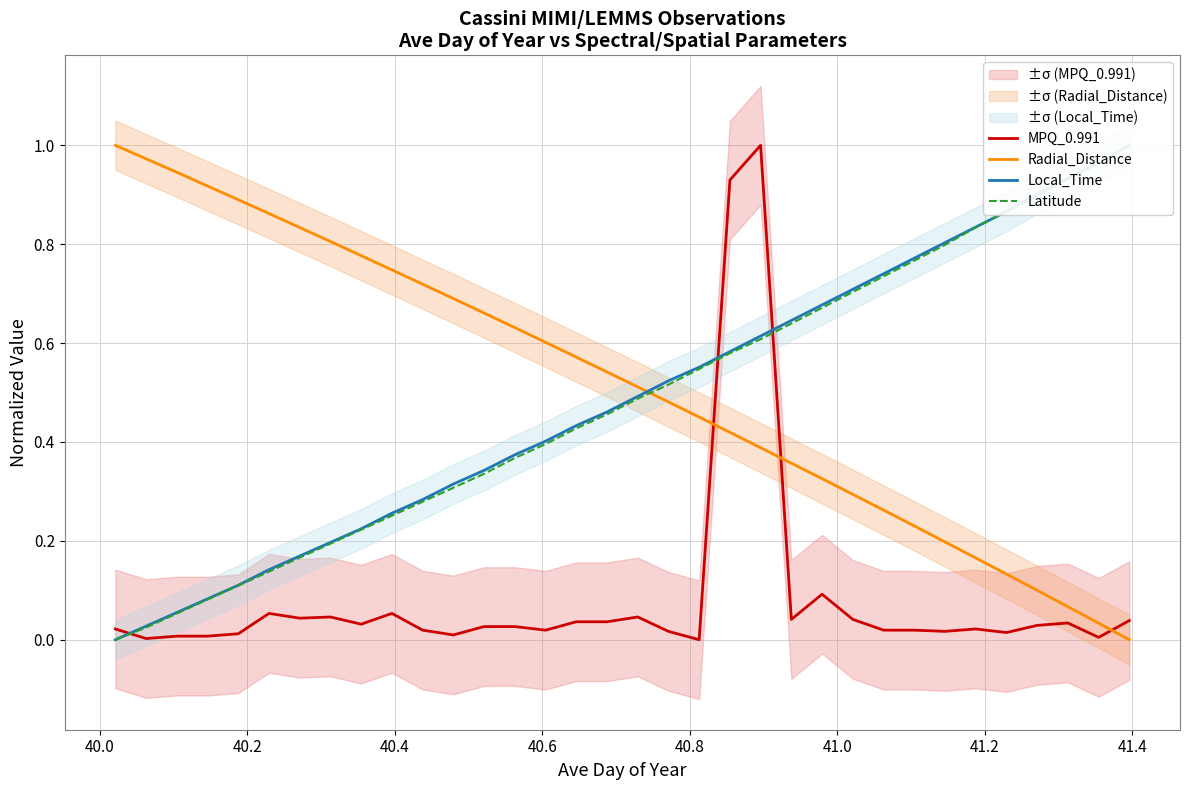

At how many categories does at least one series exceed 0?

34